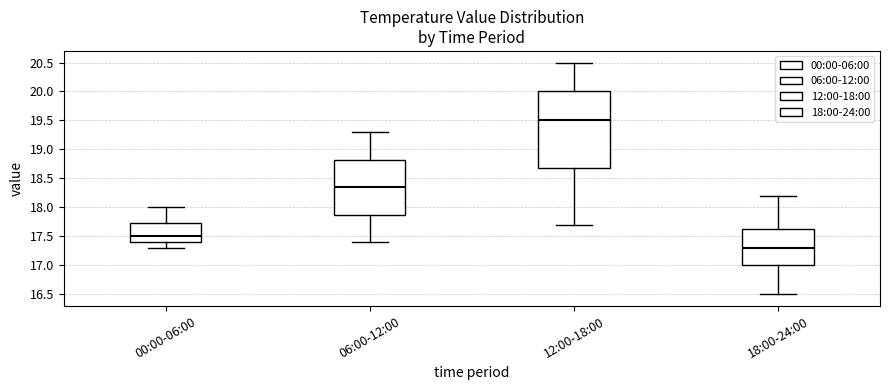

Reading left to right, transcribe this box plot: for each box, give where its median line is, the range the box spans, and where its two whiskers end, as read against the y-axis. The values are not printed on the chart, so give them approximately, as read against the axis.

00:00-06:00: median 17.50, box 17.40 to 17.75, whiskers 17.30 to 18.00
06:00-12:00: median 18.35, box 17.90 to 18.85, whiskers 17.40 to 19.30
12:00-18:00: median 19.50, box 18.70 to 20.00, whiskers 17.70 to 20.50
18:00-24:00: median 17.30, box 17.00 to 17.65, whiskers 16.50 to 18.20